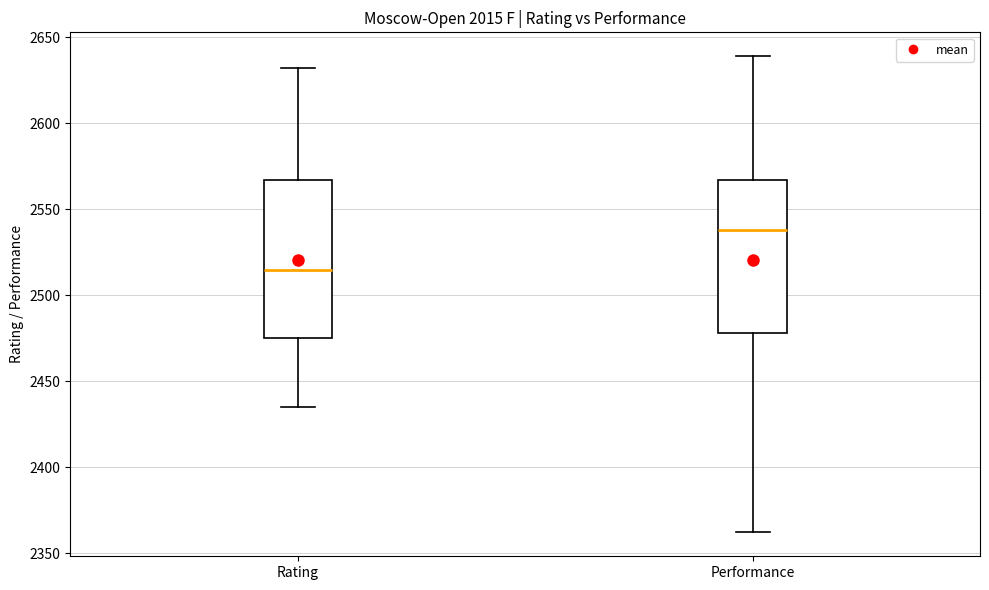

Which box's median line is the lowest?

Rating